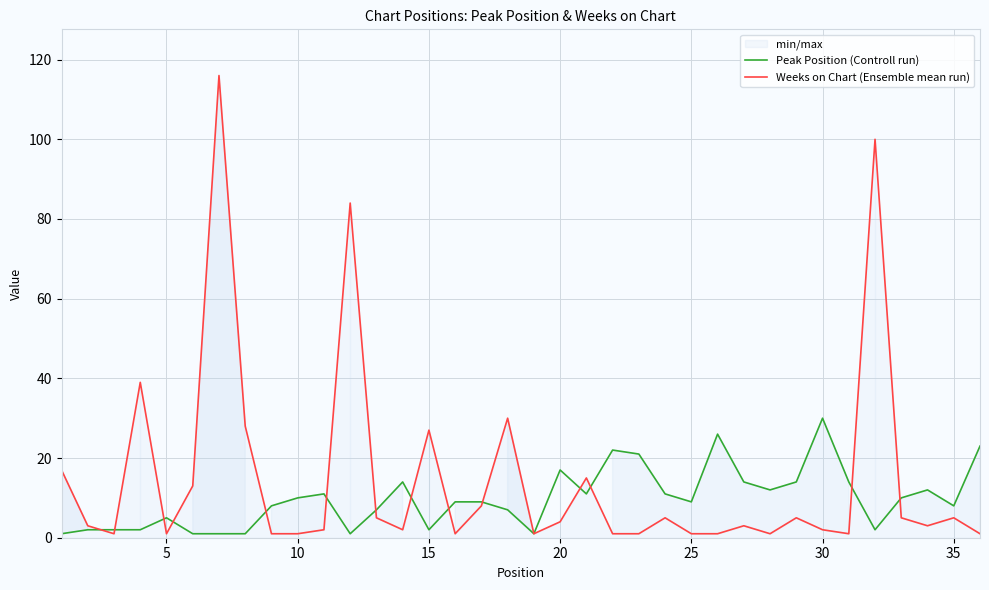

At which label does Peak Position (Controll run) reach its peak?

30